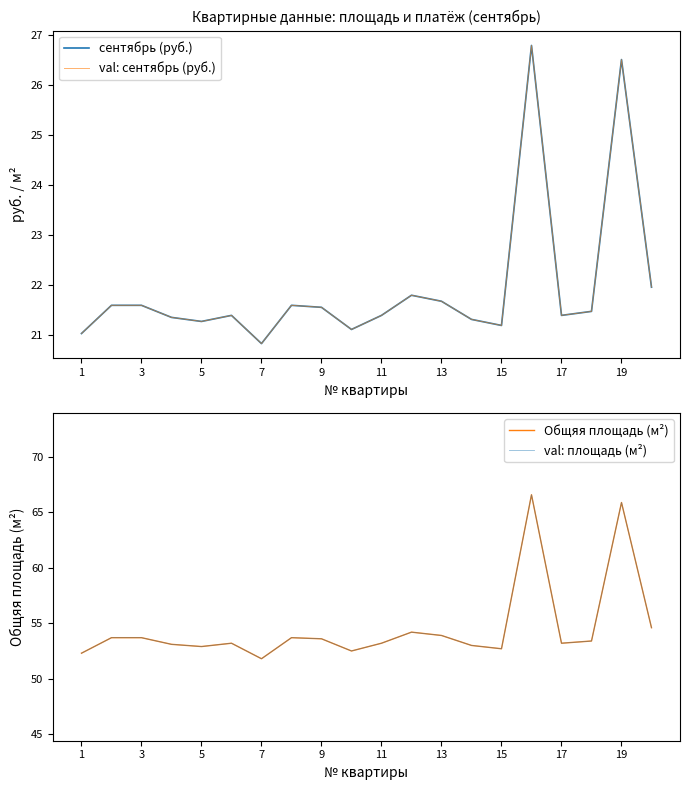

Reading right to left, what are all the values shown in this chart?

сентябрь (руб.): 22.0	26.5	21.5	21.4	26.8	21.2	21.3	21.7	21.8	21.4	21.1	21.6	21.6	20.8	21.4	21.3	21.4	21.6	21.6	21.0
val: сентябрь (руб.): 22.0	26.5	21.5	21.4	26.8	21.2	21.3	21.7	21.8	21.4	21.1	21.6	21.6	20.8	21.4	21.3	21.4	21.6	21.6	21.0
Общяя площадь (м²): 54.6	65.9	53.4	53.2	66.6	52.7	53.0	53.9	54.2	53.2	52.5	53.6	53.7	51.8	53.2	52.9	53.1	53.7	53.7	52.3
val: площадь (м²): 54.6	65.9	53.4	53.2	66.6	52.7	53.0	53.9	54.2	53.2	52.5	53.6	53.7	51.8	53.2	52.9	53.1	53.7	53.7	52.3